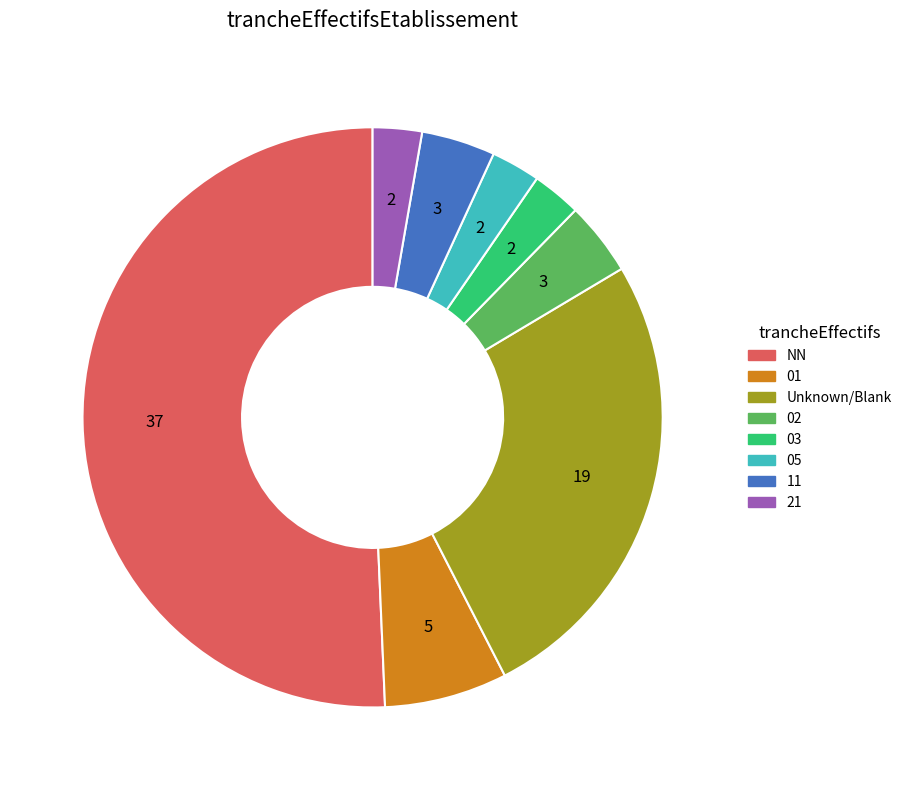

Which category has the smallest portion of the pie?

03